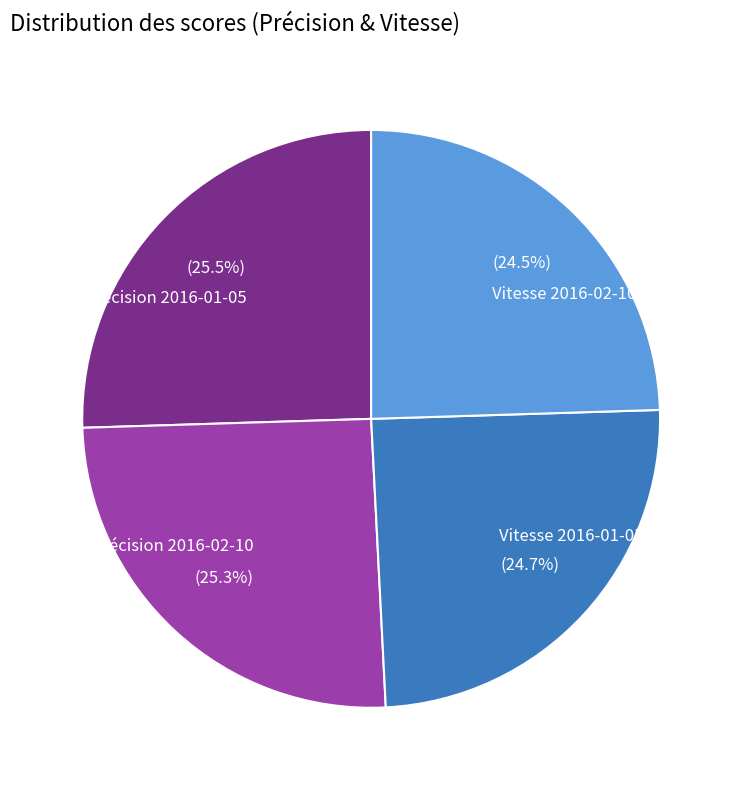

Which has a higher value, Précision 2016-01-05 or Vitesse 2016-01-05?

Précision 2016-01-05